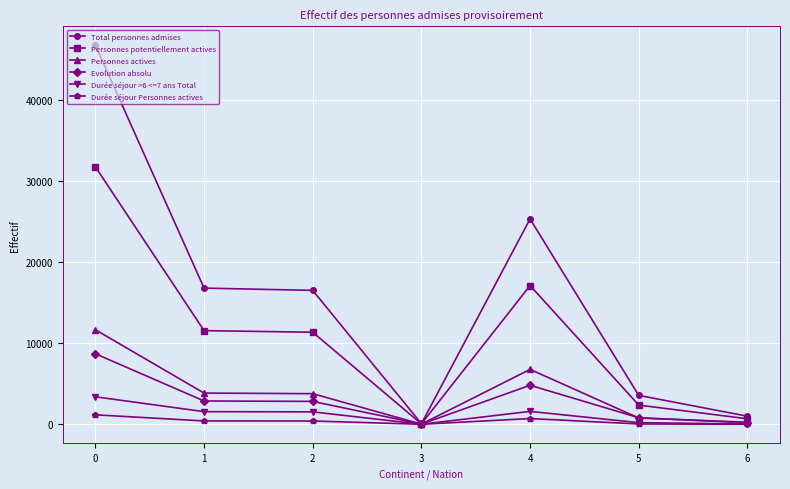

Is this an area chart (filled region under the line)?

No